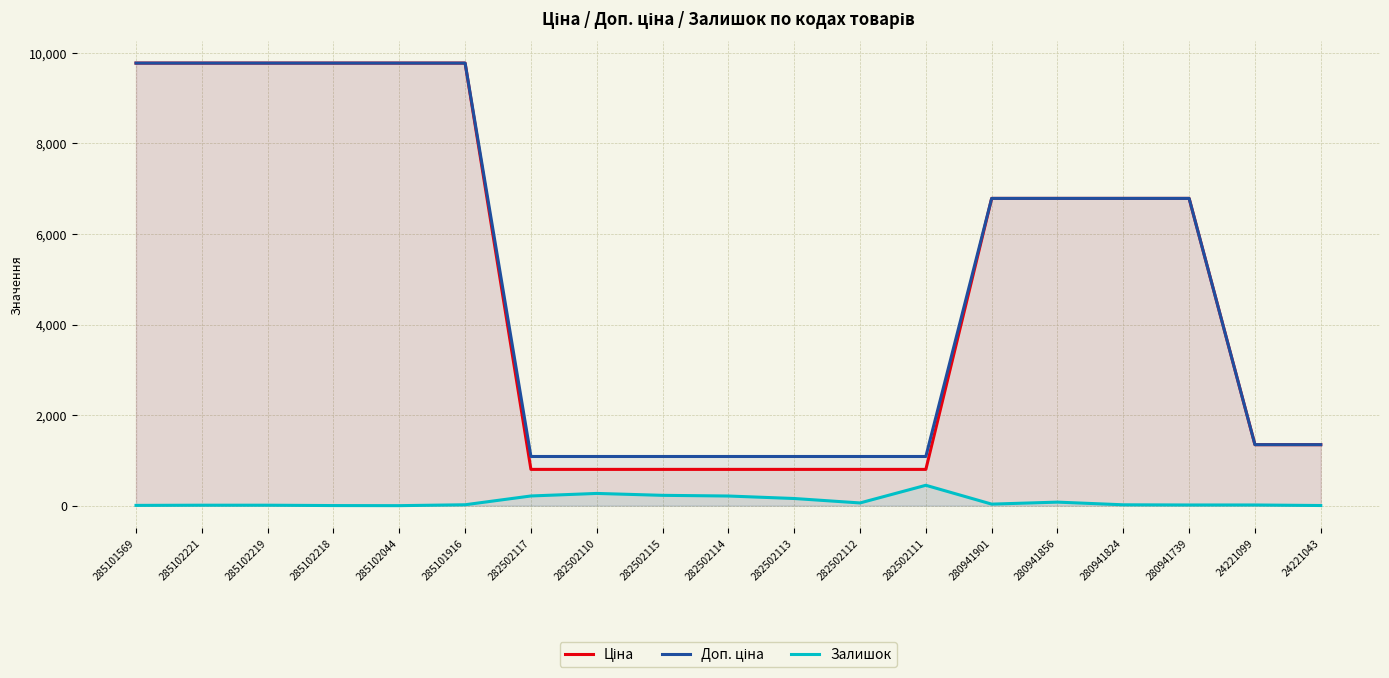

What is the sum of all Ціна values?

94112.2